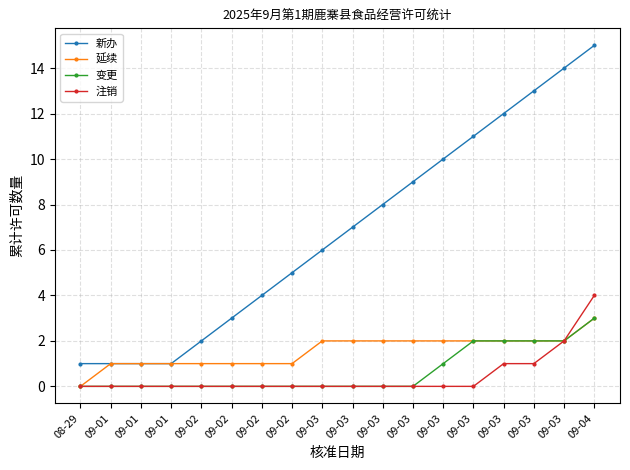

Count the number of data series in this chart.

4